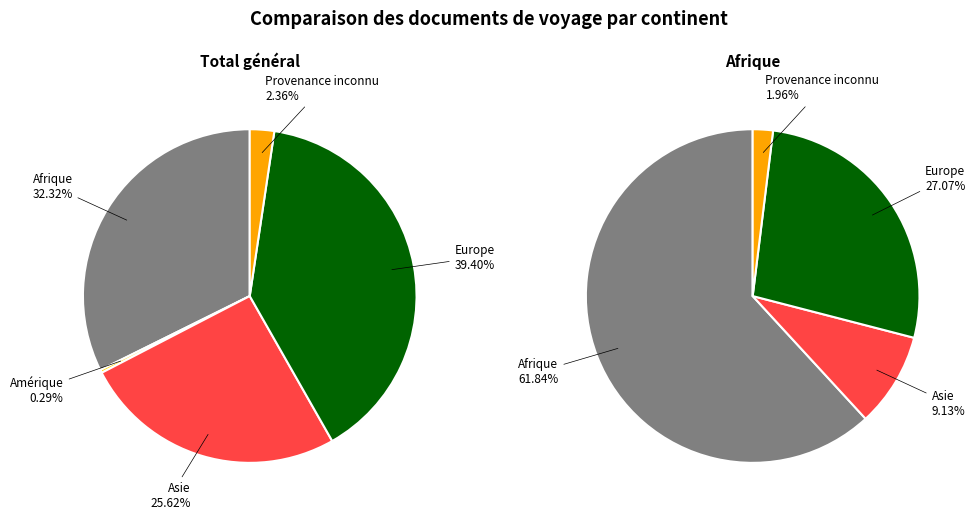

To the nearest percent, what is the difference between the largest and smallest slice percentages?

39%